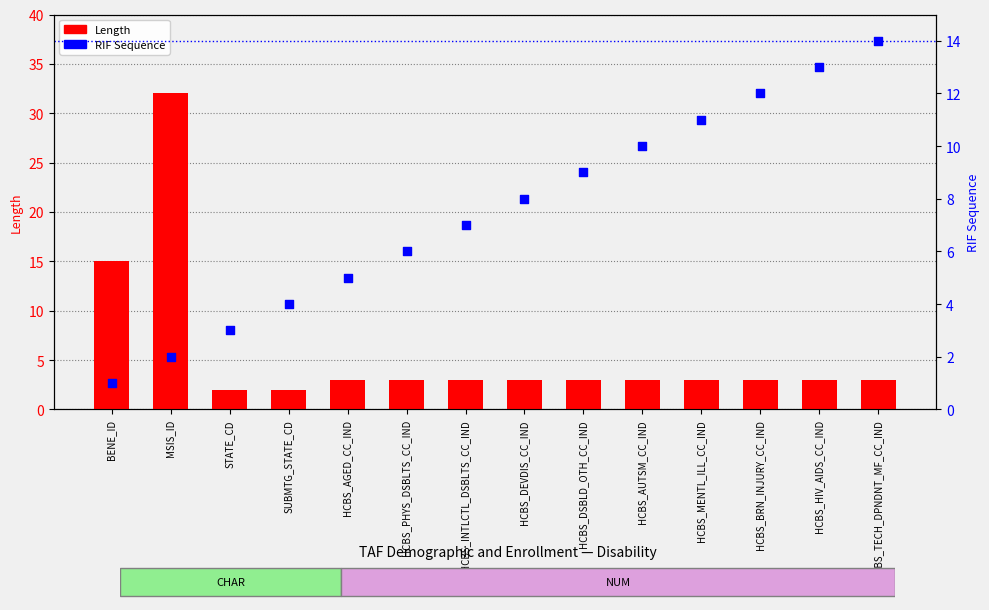

At how many categories does at least one series exceed 16?

1